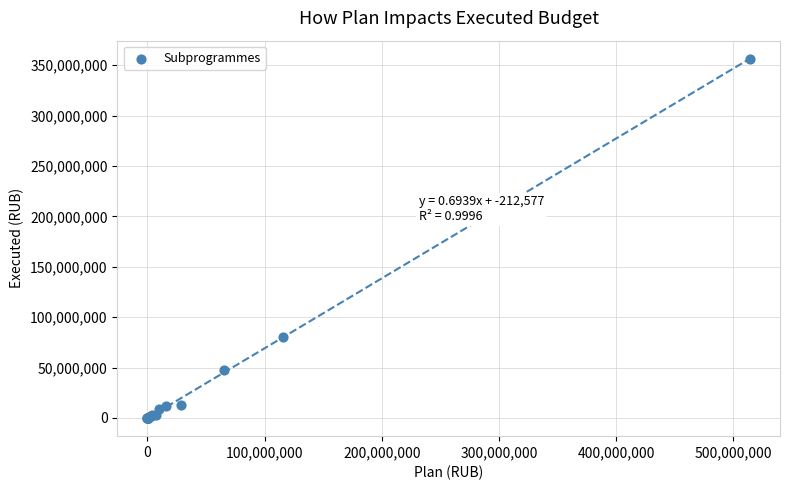

What Y value in the scatter plot is closest to 178269294?

80635997.5